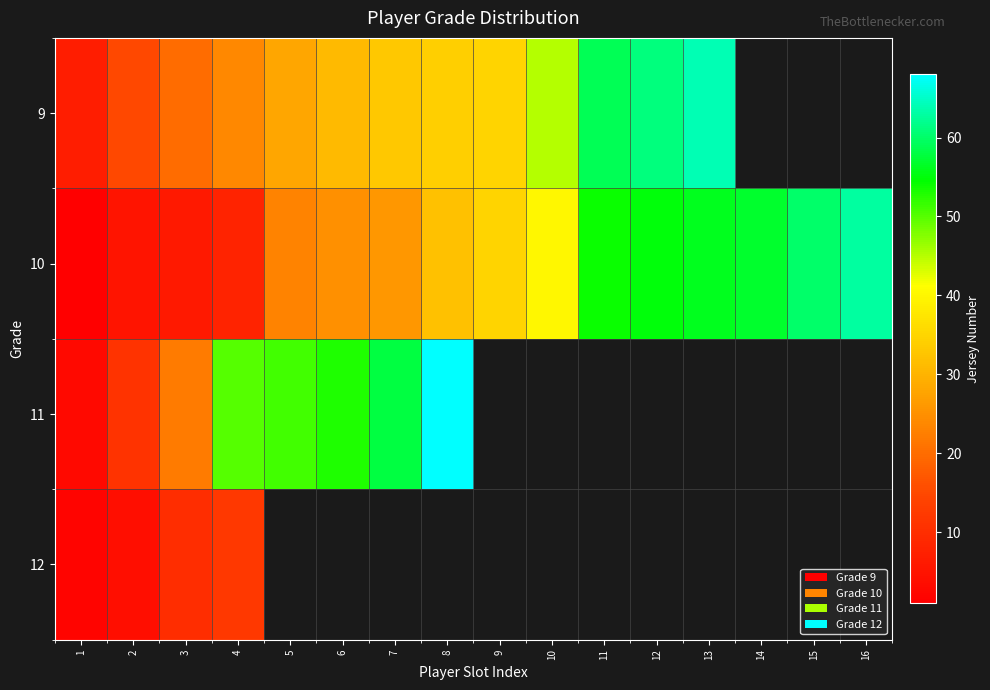

The value of 9 at 4 is 24.0. True or false?

True